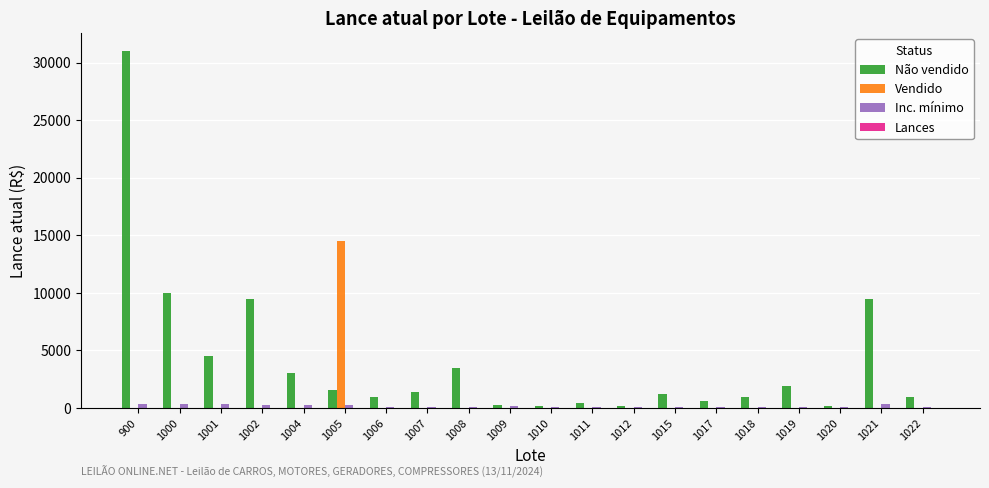

What is the sum of all Não vendido values?

81850